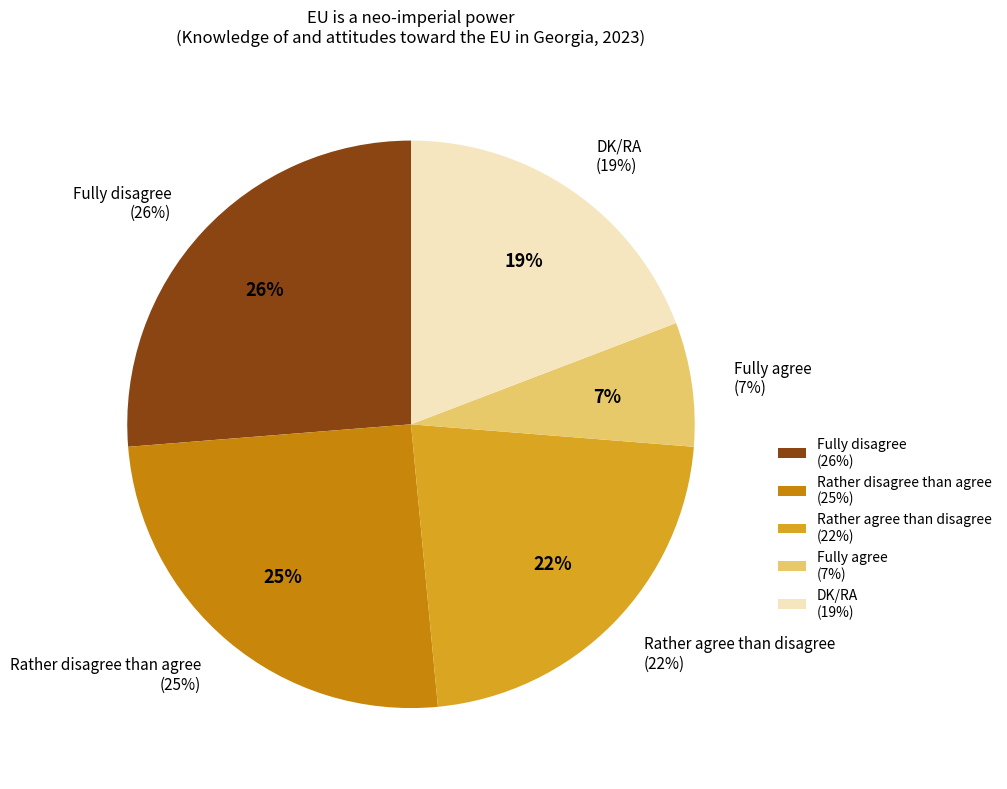

What percentage is the Rather agree than disagree slice, to the nearest percent?

22%